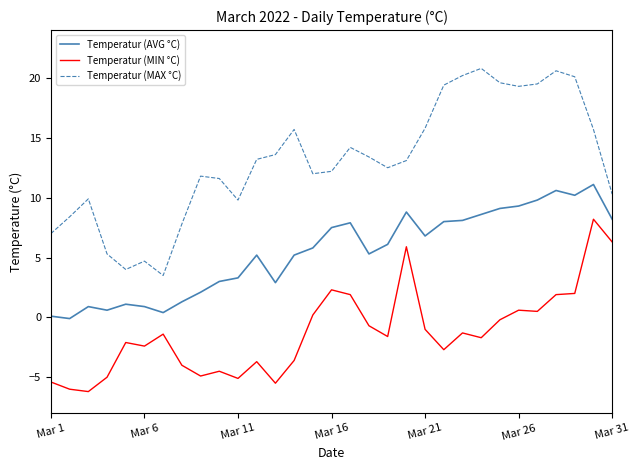

What is the highest value of the Temperatur (MAX °C) series?

20.8